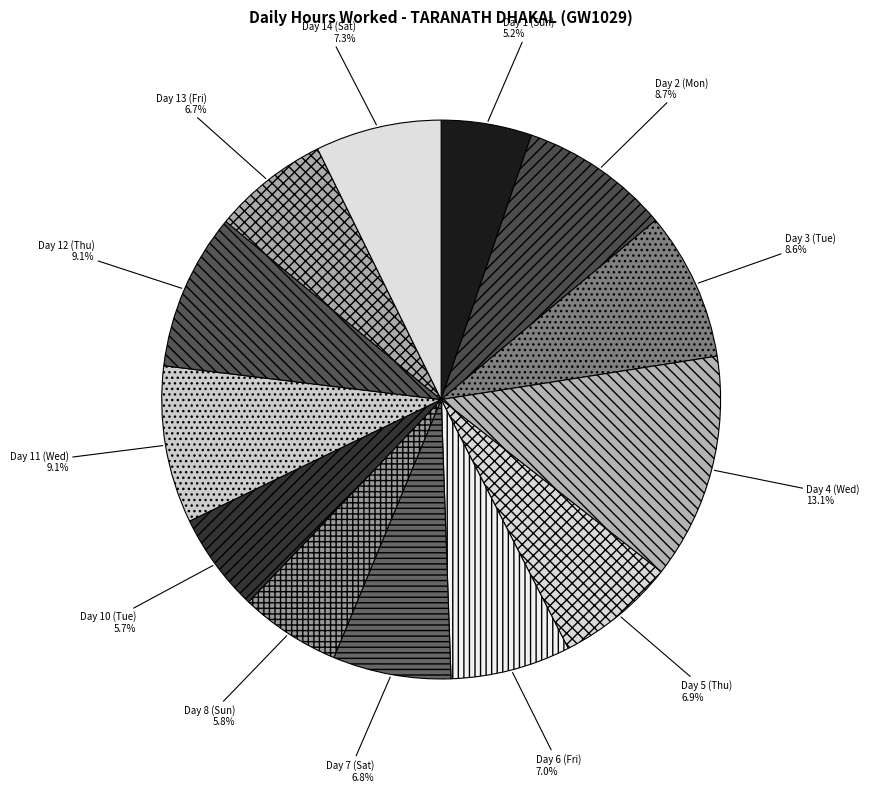

What is the largest slice in the pie chart?

Day 4 (Wed)